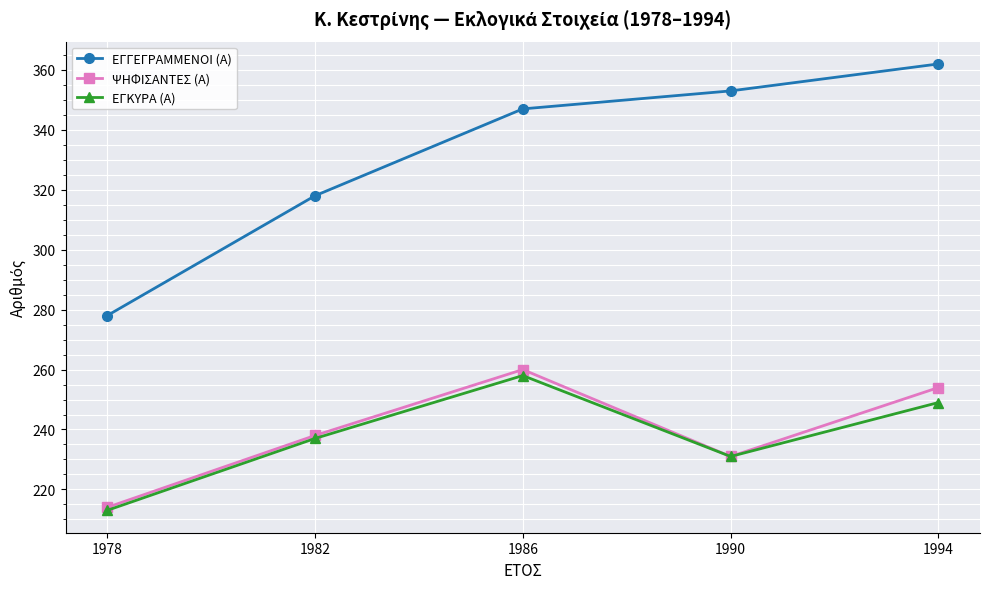

At how many categories does at least one series exceed 303?

4